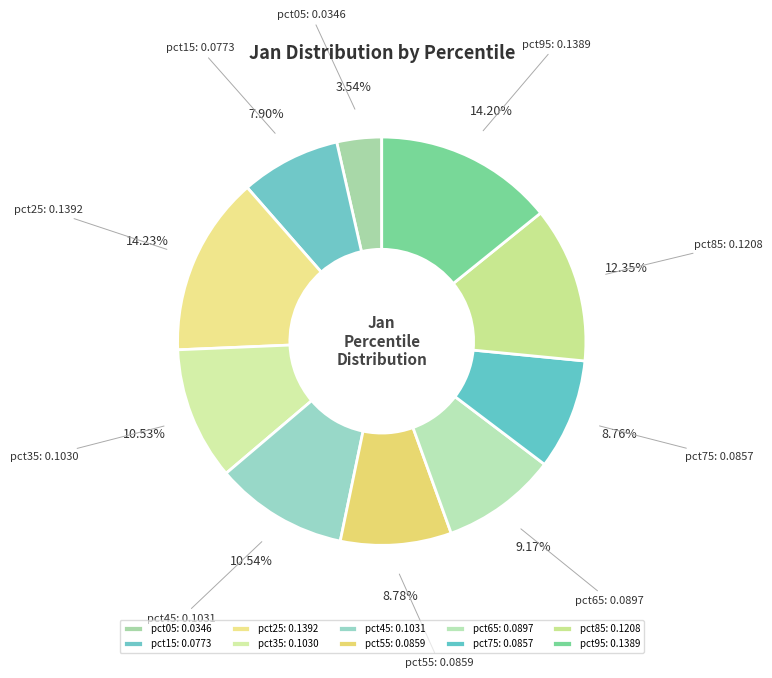

Do pct15 and pct65 together represent more than half of the pie?

No